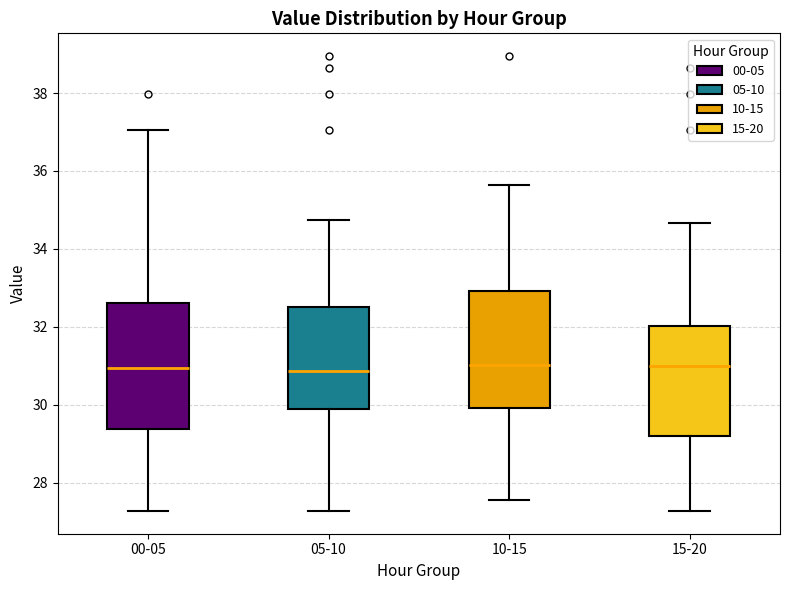

Which box is the tallest, from its lower edge to its upper edge?

00-05